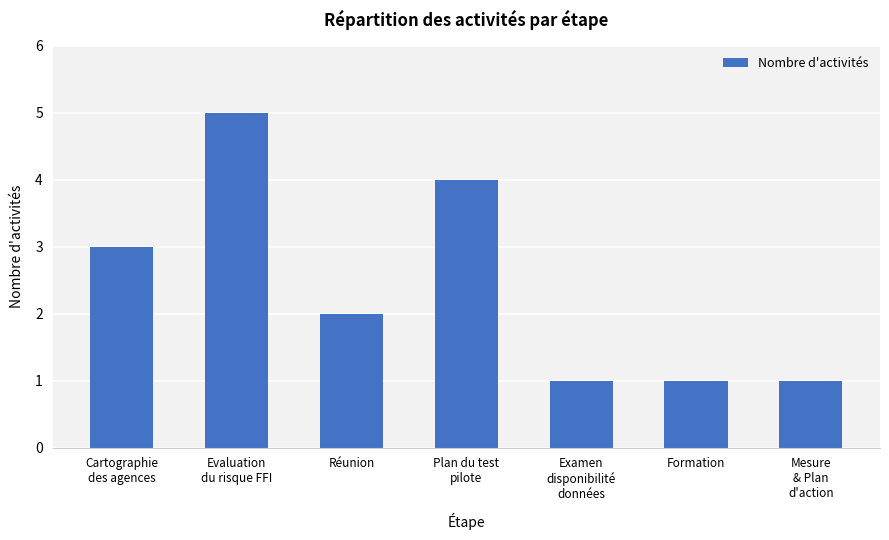

What is the ratio of the value at Evaluation
du risque FFI to the value at Mesure
& Plan
d'action?

5.0